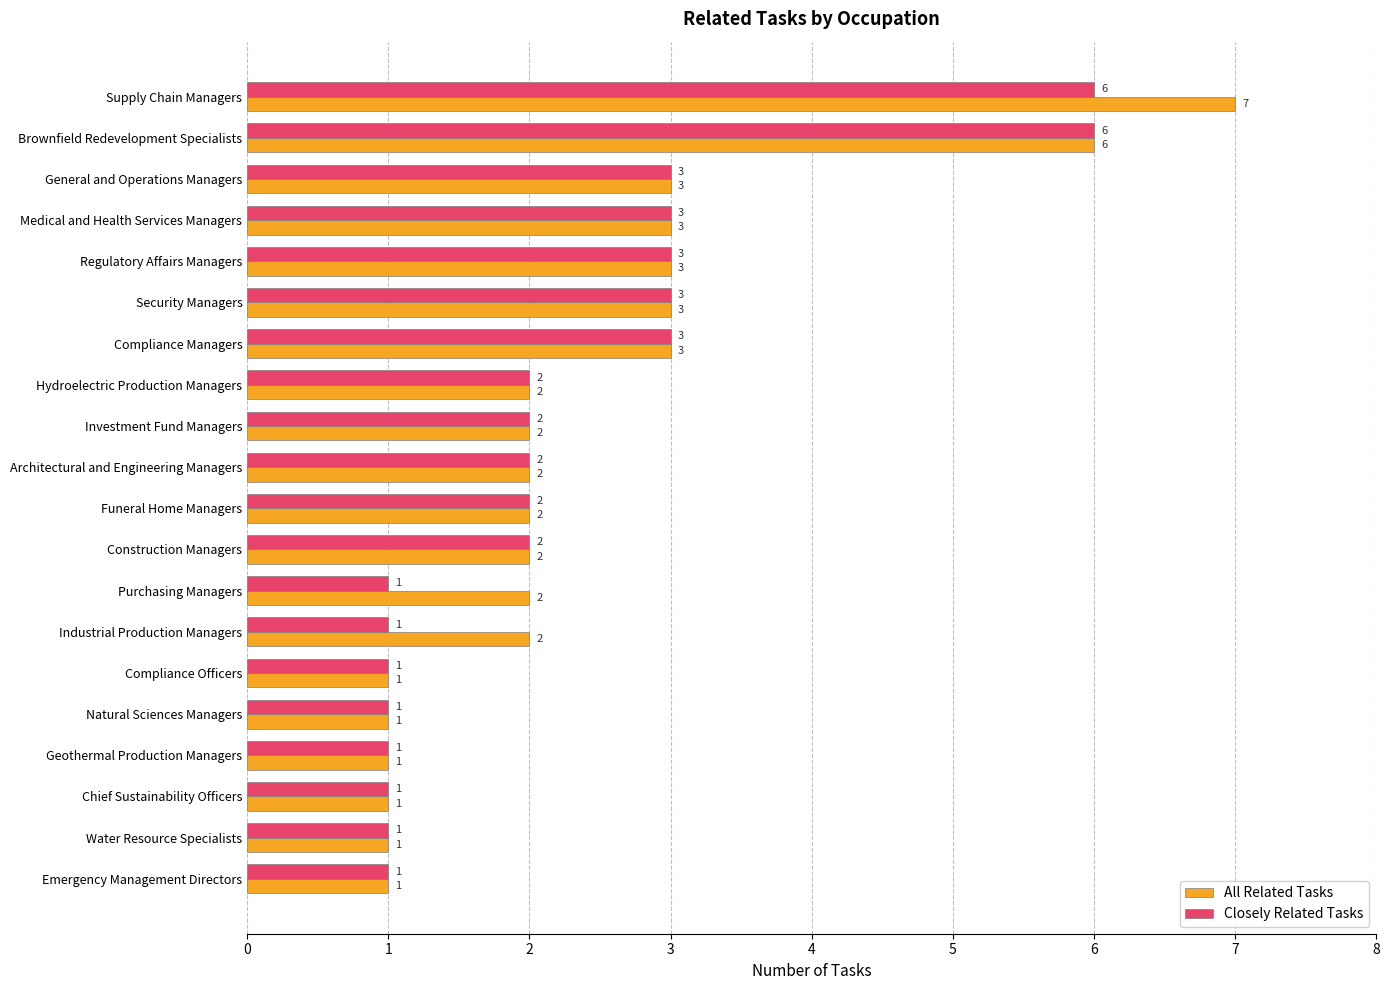

What is the total value across all series at Funeral Home Managers?

4